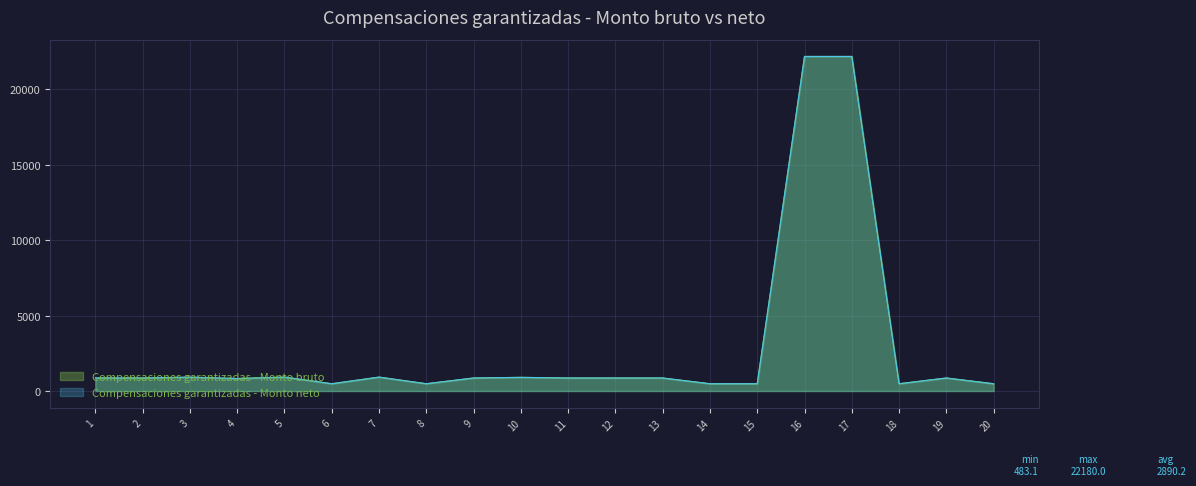

Where is Compensaciones garantizadas - Monto neto nearest to the value 11331?

5